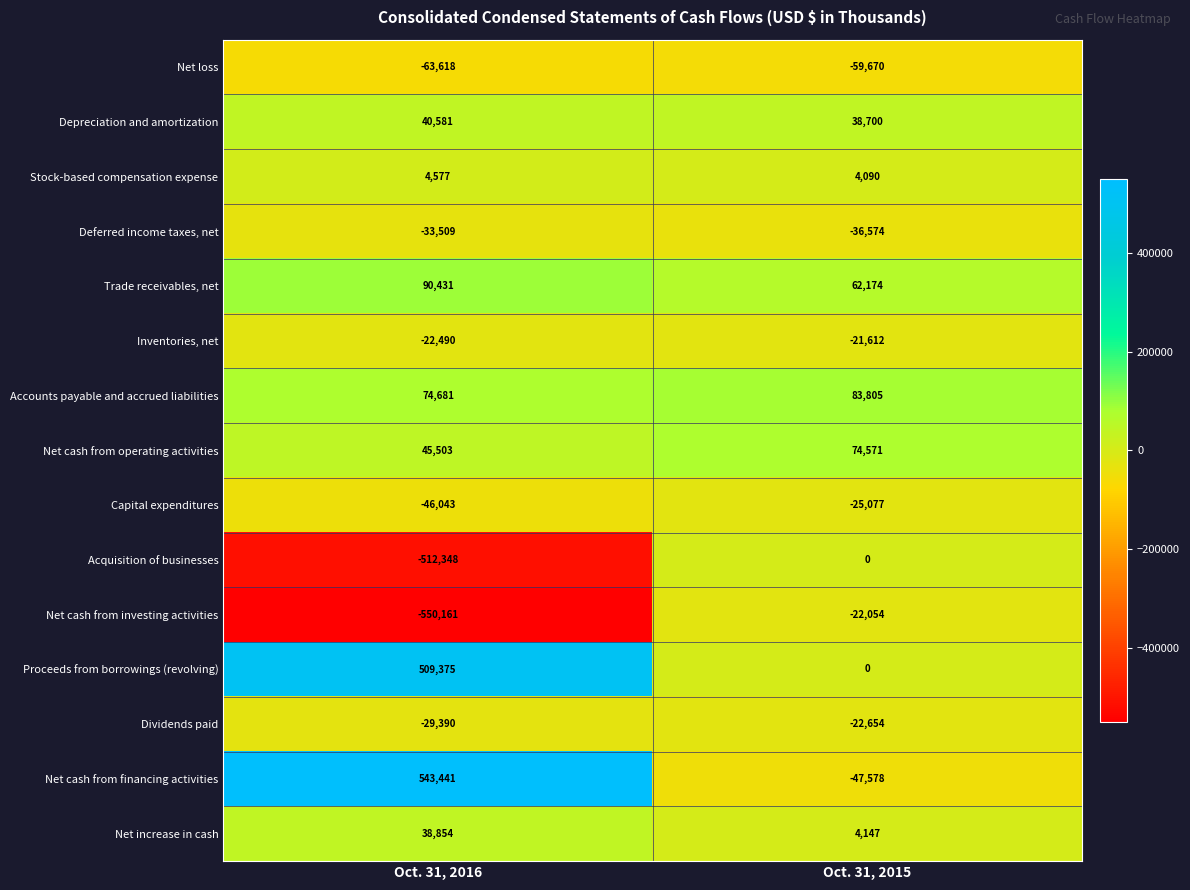

How many categories are shown in the chart?

2